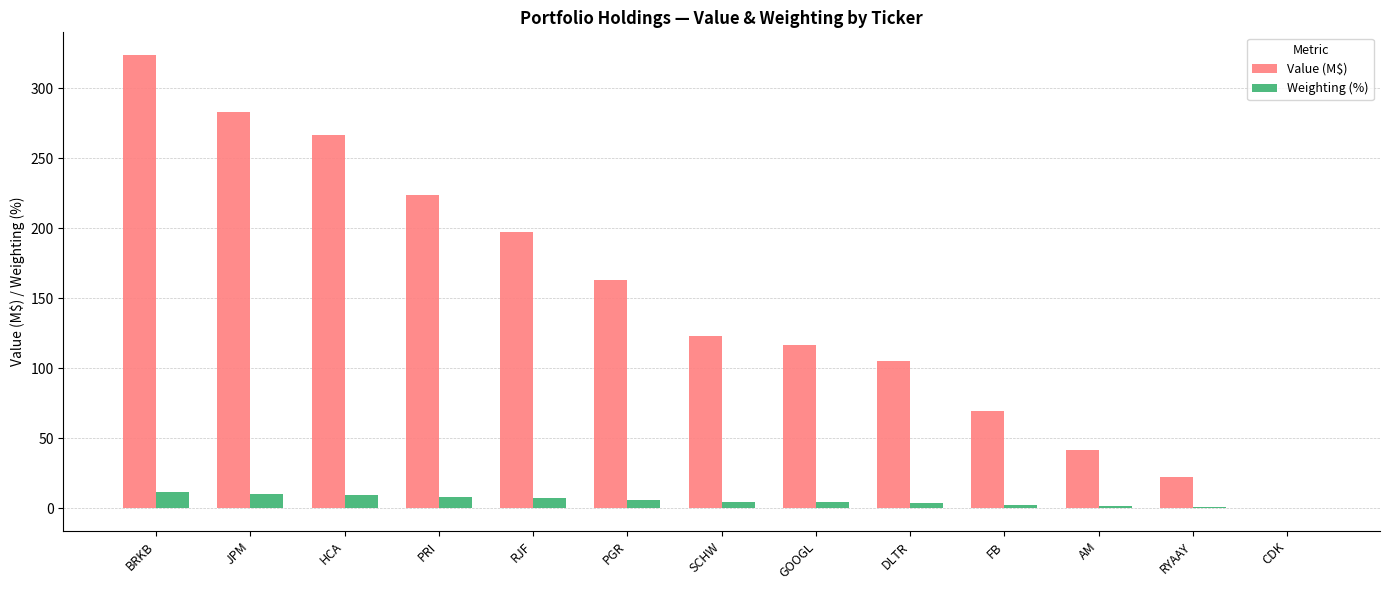

What value does the Weighting (%) series have at PRI?

8.2